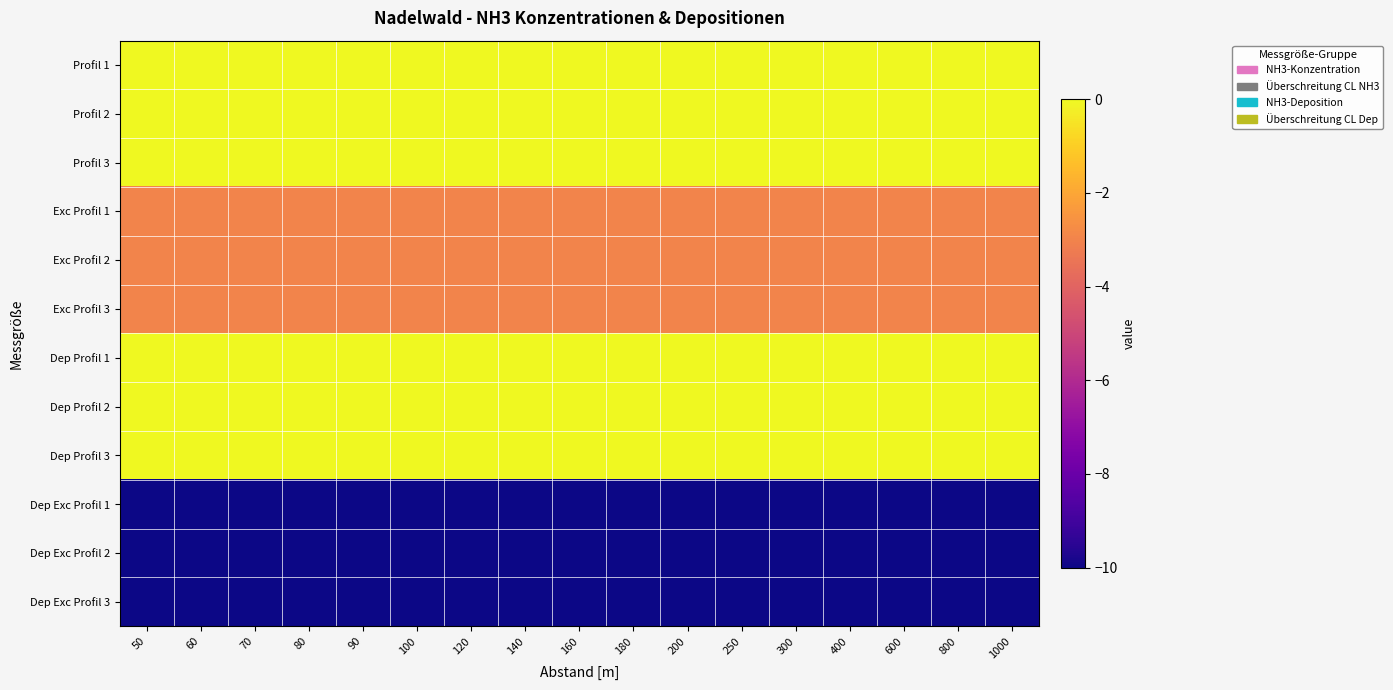

What is the difference between the highest and lowest values at 160?

10